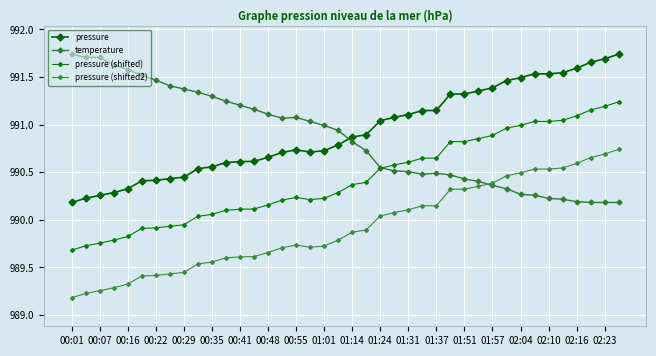

How many values in the pressure (shifted) series are below 990?

9